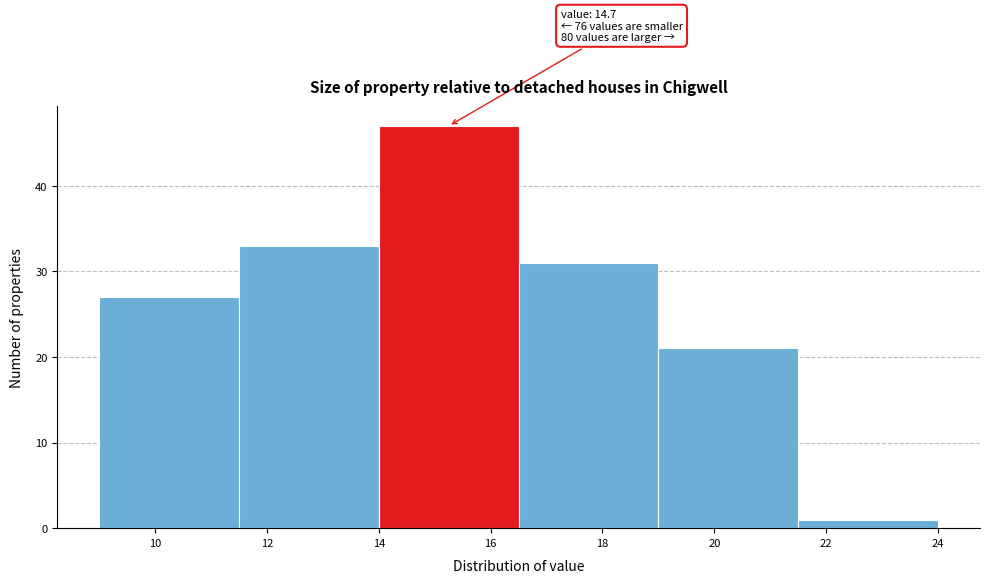

Which range on the x-axis has the tallest bar?

14.0 to 16.5